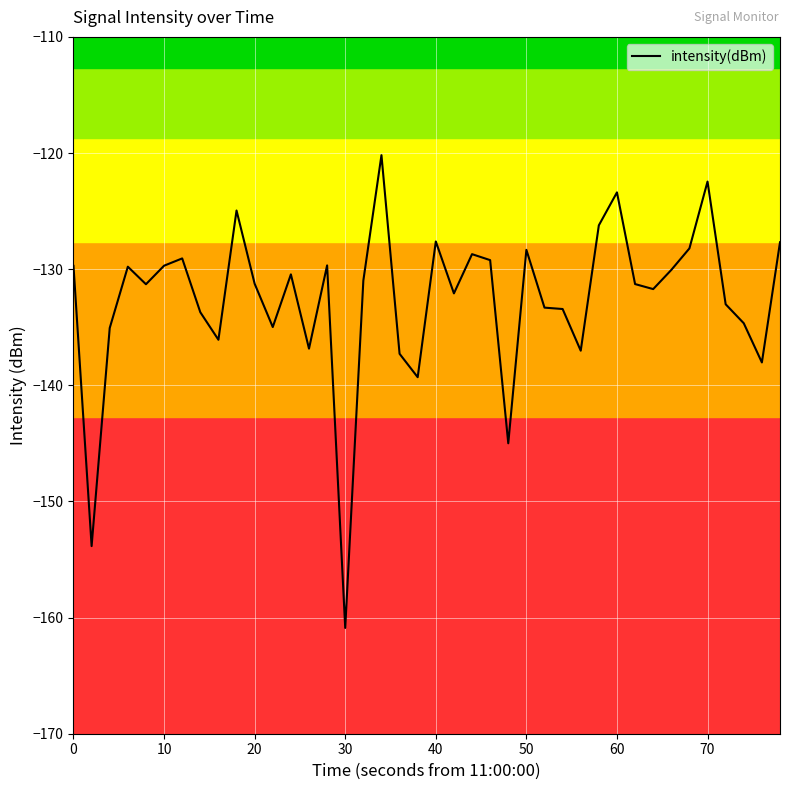

What is the maximum value shown in the chart?

-120.2